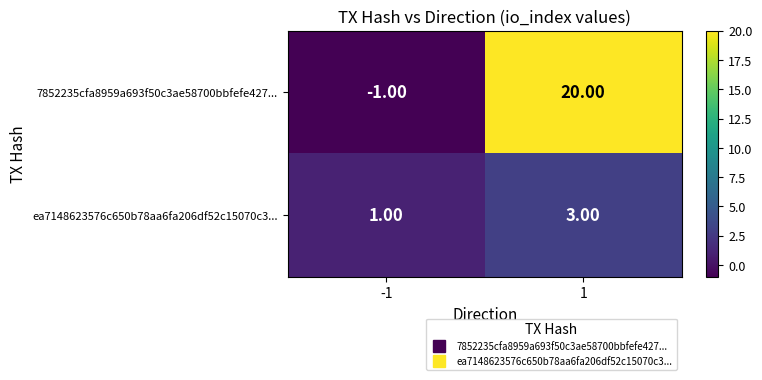

Rank the series by their average value, from lowest to highest.

ea7148623576c650b78aa6fa206df52c15070c3..., 7852235cfa8959a693f50c3ae58700bbfefe427...